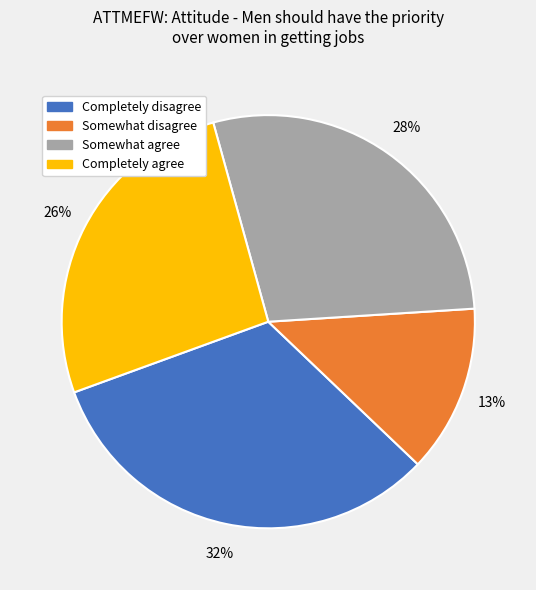

Which has a higher value, Completely agree or Completely disagree?

Completely disagree